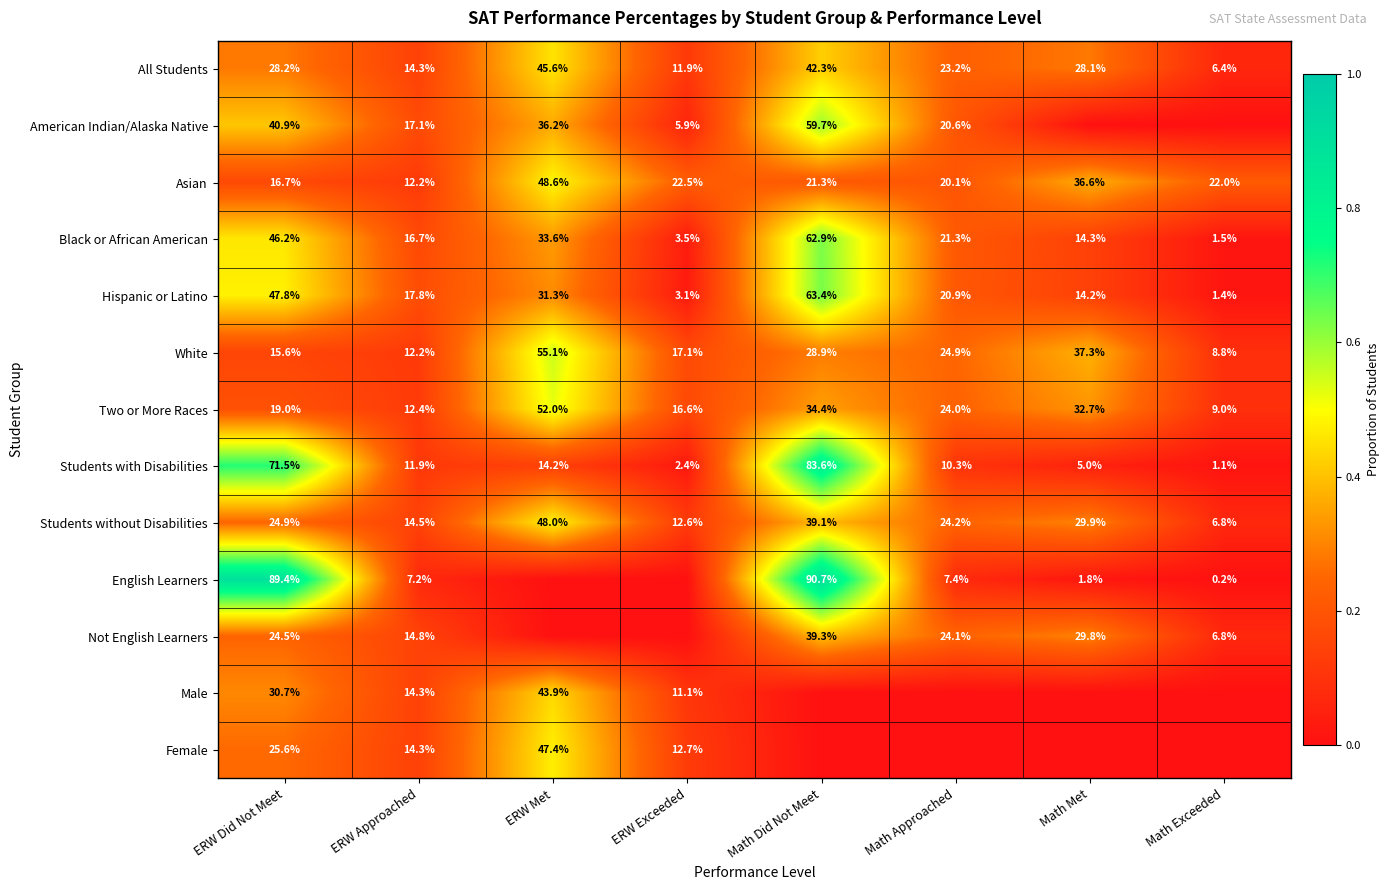

Which series has the widest spread of values?

English Learners